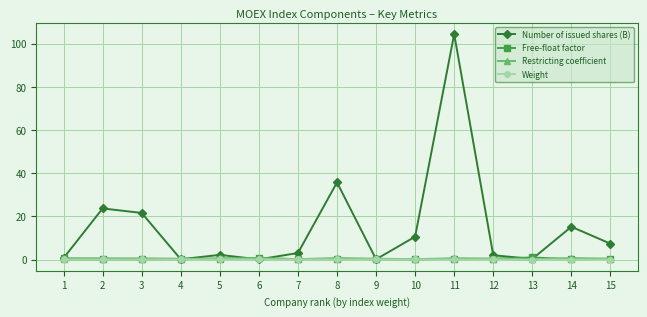

Which series has the widest spread of values?

Number of issued shares (B)